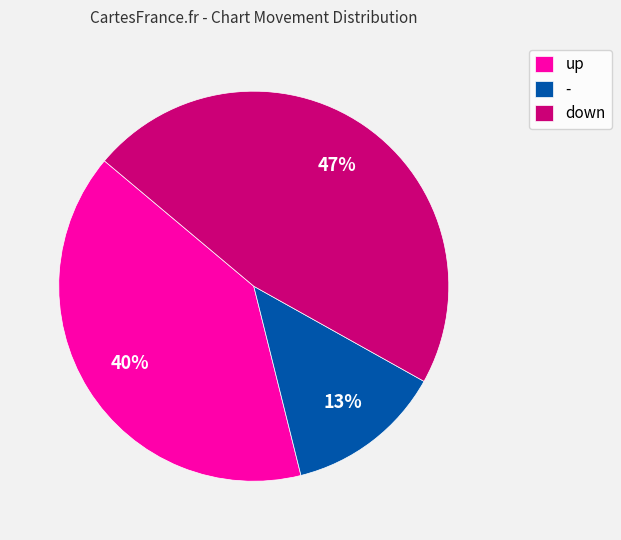

What is the largest slice in the pie chart?

down